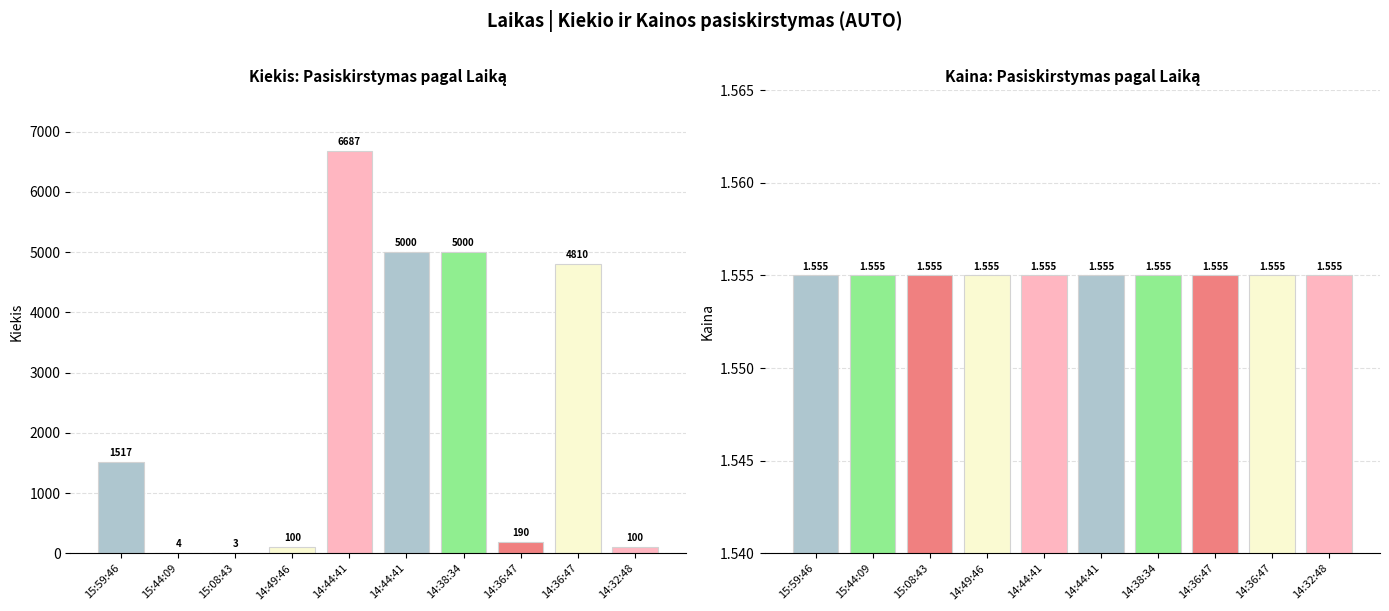

At 14:36:47, list the series in order from largest to smallest.

Kiekis, Kaina